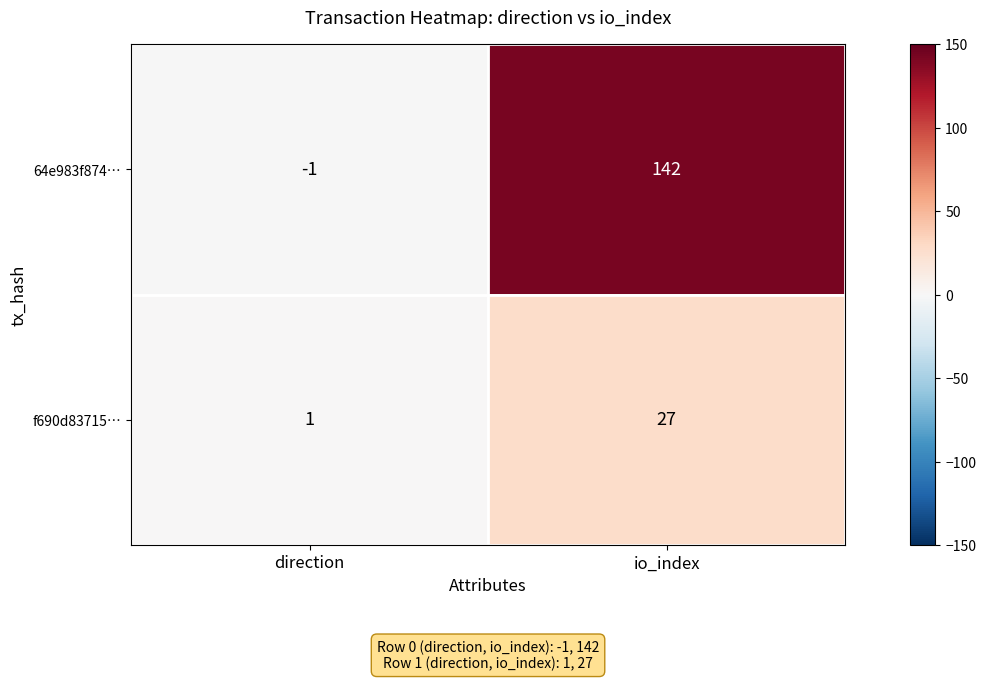

True or false: 64e983f874… has a value of 142 at io_index.

True